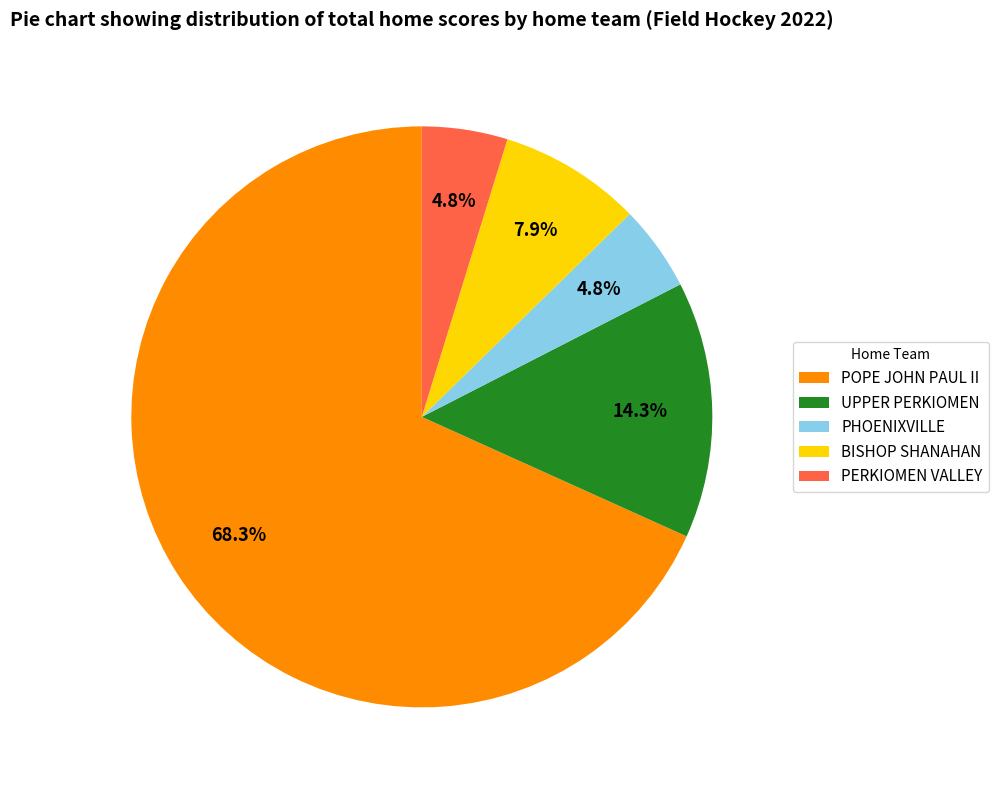

Which category has the biggest portion of the pie?

POPE JOHN PAUL II